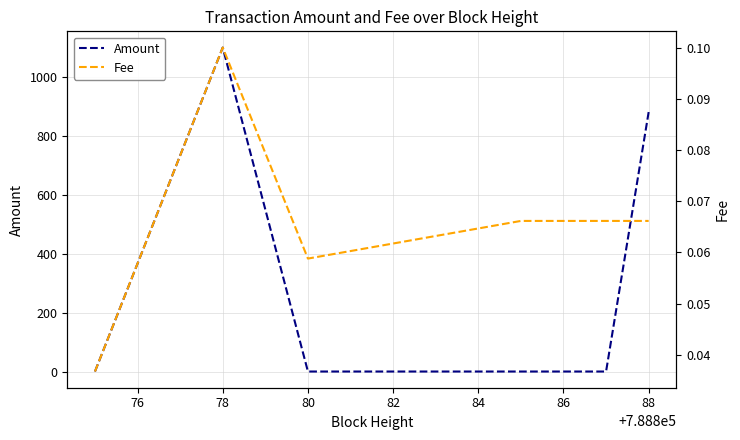

Which category has the highest value in the Amount series?

78